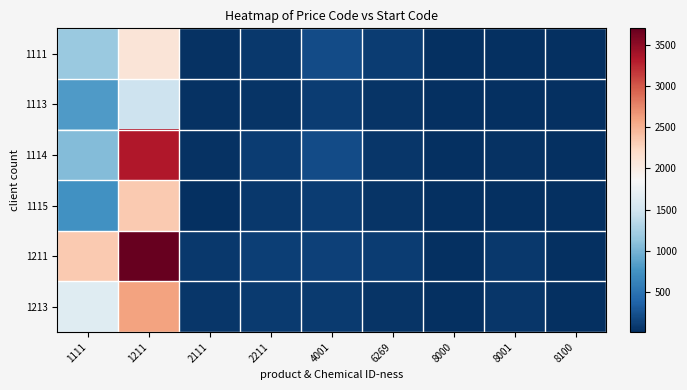

At 2211, list the series in order from smallest to largest.

1113, 1111, 1115, 1213, 1114, 1211